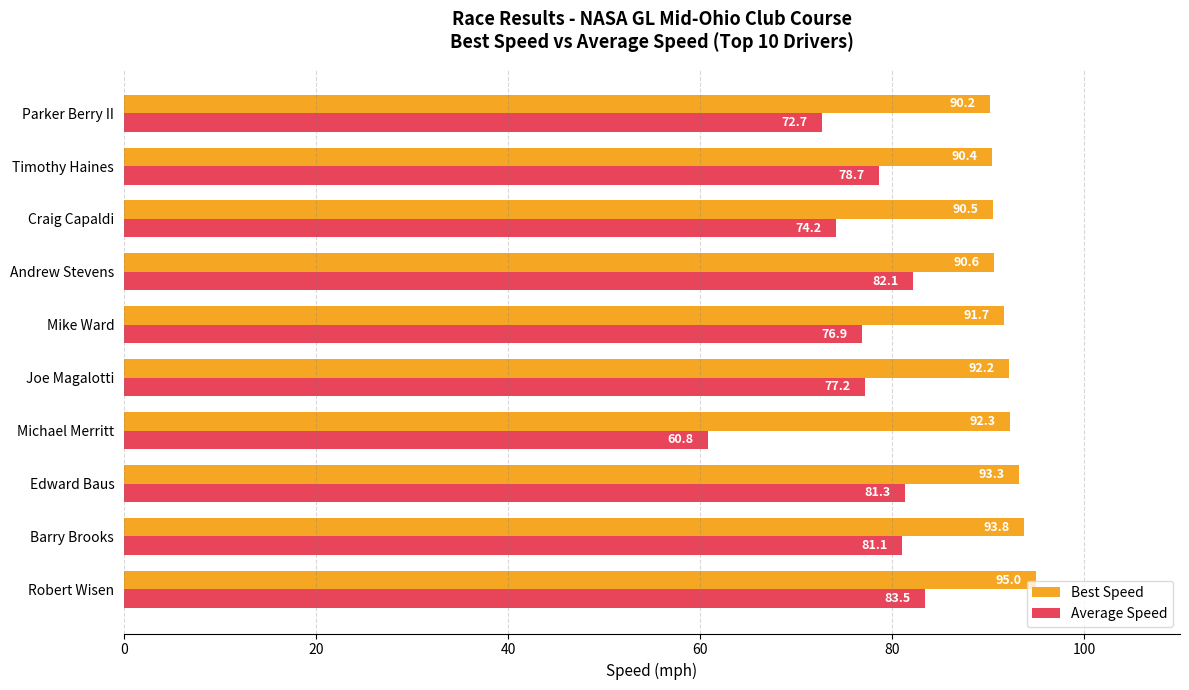

Is it true that Average Speed equals 81.1 at Barry Brooks?

True